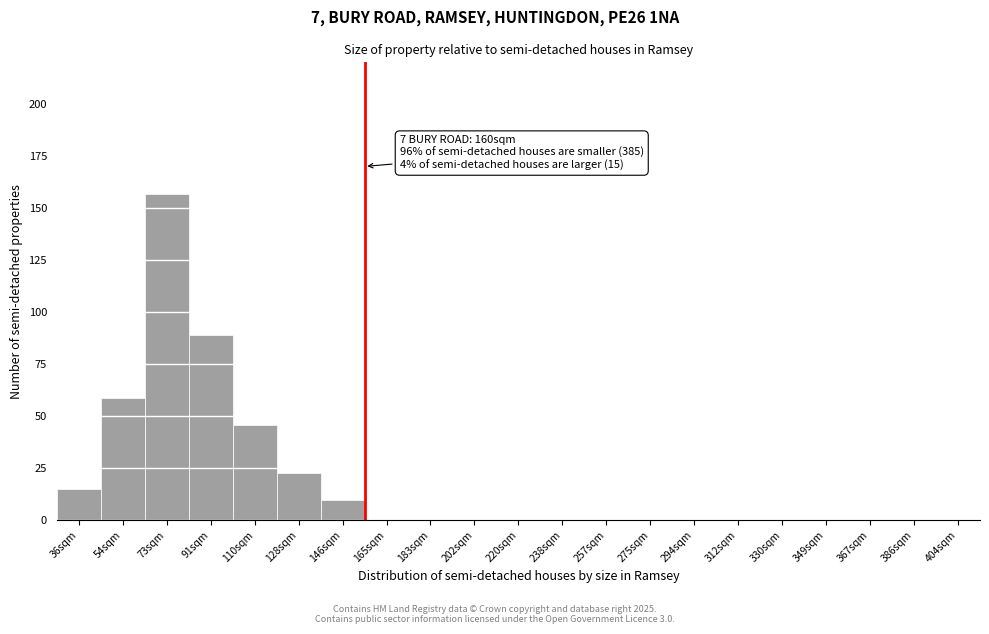

Reading right to left, list all the values displayed in this chart.

404sqm=0	386sqm=0	367sqm=0	349sqm=0	330sqm=0	312sqm=0	294sqm=0	275sqm=0	257sqm=0	238sqm=0	220sqm=0	202sqm=0	183sqm=0	165sqm=0	146sqm=10	128sqm=23	110sqm=46	91sqm=89	73sqm=157	54sqm=59	36sqm=15